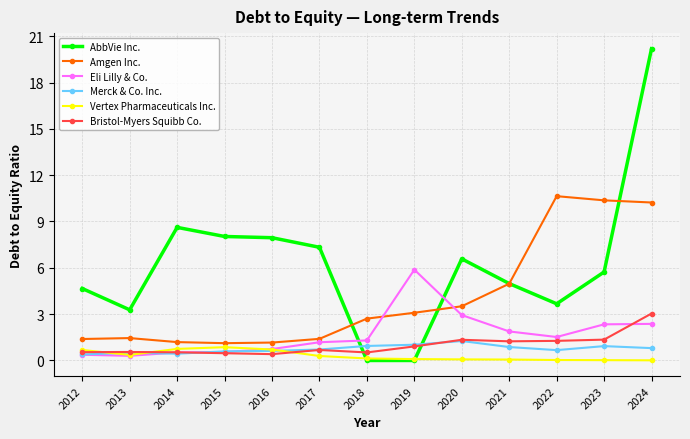

Where is AbbVie Inc. nearest to the value 10?

2014